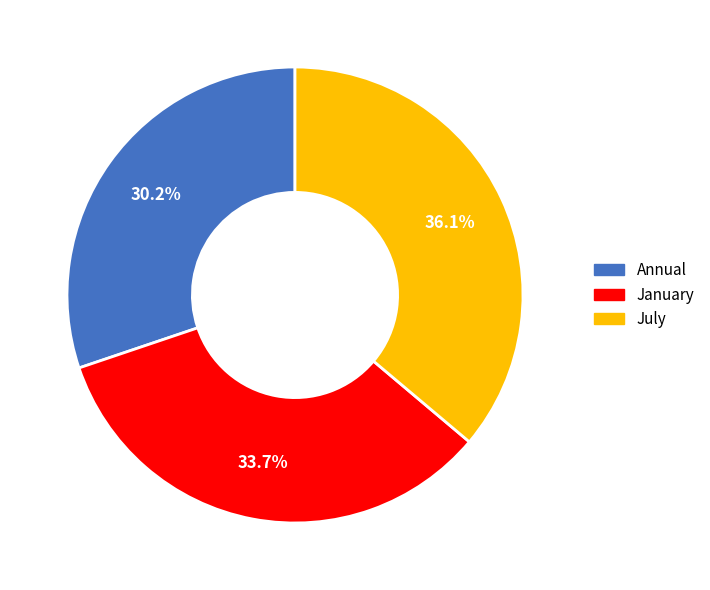

Does any single category account for the majority?

No